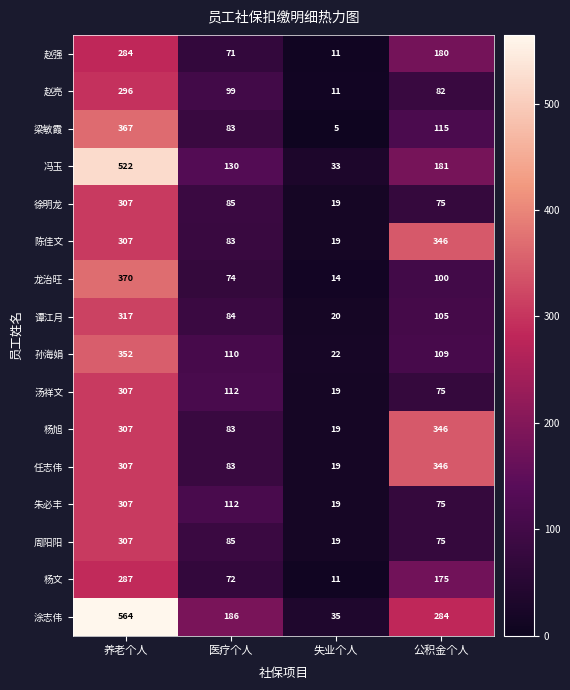

Which category has the lowest value across all series?

失业个人